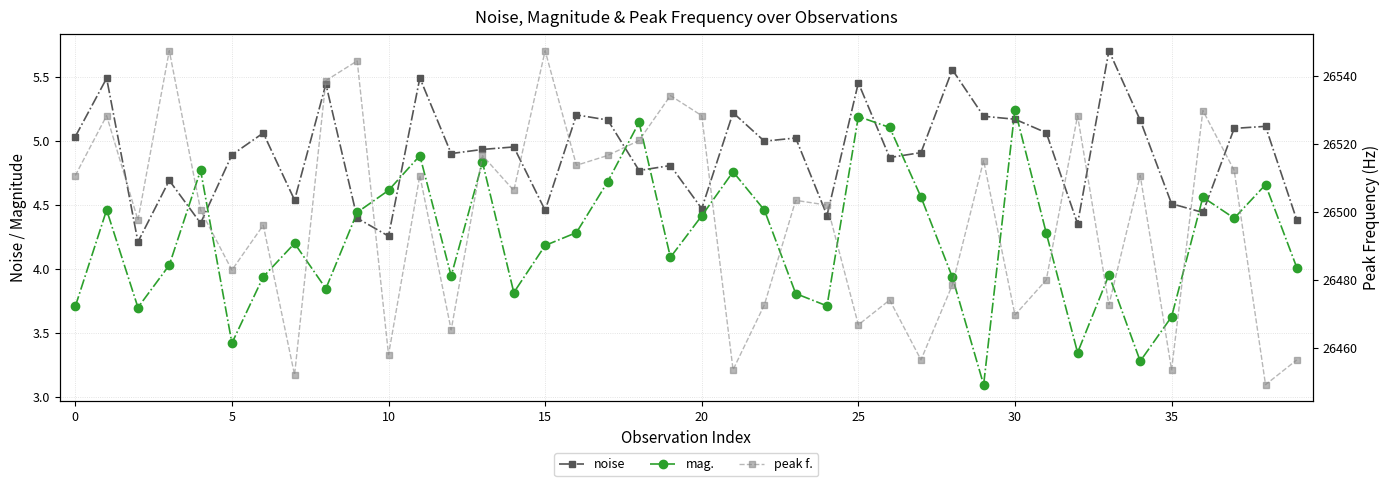

Reading right to left, what are all the values shown in this chart?

noise: 4.4	5.1	5.1	4.4	4.5	5.2	5.7	4.4	5.1	5.2	5.2	5.6	4.9	4.9	5.5	4.4	5.0	5.0	5.2	4.5	4.8	4.8	5.2	5.2	4.5	5.0	4.9	4.9	5.5	4.3	4.4	5.4	4.5	5.1	4.9	4.4	4.7	4.2	5.5	5.0
mag.: 4.0	4.7	4.4	4.6	3.6	3.3	4.0	3.3	4.3	5.2	3.1	3.9	4.6	5.1	5.2	3.7	3.8	4.5	4.8	4.4	4.1	5.1	4.7	4.3	4.2	3.8	4.8	3.9	4.9	4.6	4.4	3.8	4.2	3.9	3.4	4.8	4.0	3.7	4.5	3.7
peak f.: 26456.5	26449.2	26512.2	26529.8	26453.6	26510.7	26472.7	26528.3	26480.0	26469.7	26515.1	26478.5	26456.5	26474.1	26466.8	26502.0	26503.4	26472.7	26453.6	26528.3	26534.2	26521.0	26516.6	26513.7	26547.4	26506.3	26516.6	26465.3	26510.7	26458.0	26544.4	26538.6	26452.1	26496.1	26482.9	26500.5	26547.4	26497.6	26528.3	26510.7